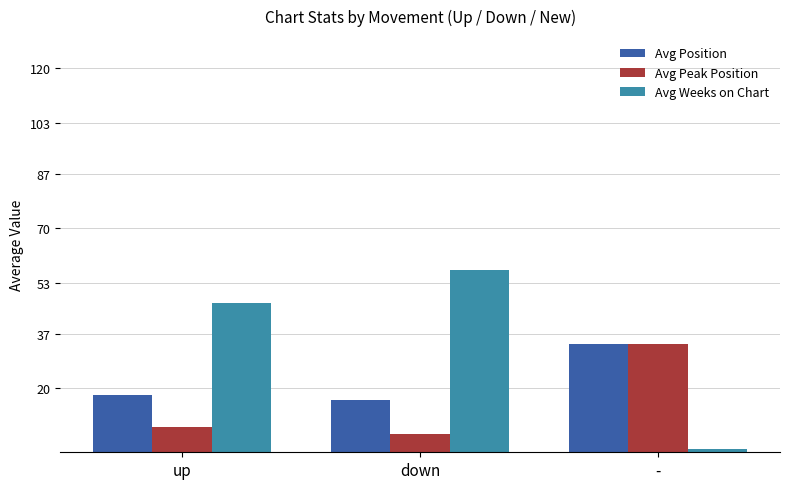

At up, list the series in order from smallest to largest.

Avg Peak Position, Avg Position, Avg Weeks on Chart